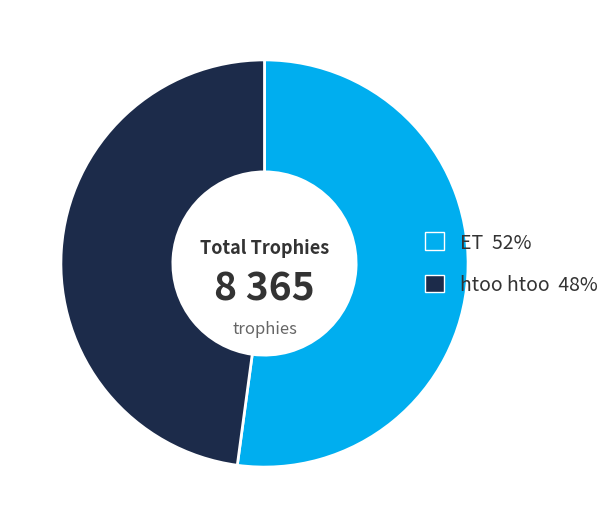

Is there a majority slice in this chart?

Yes